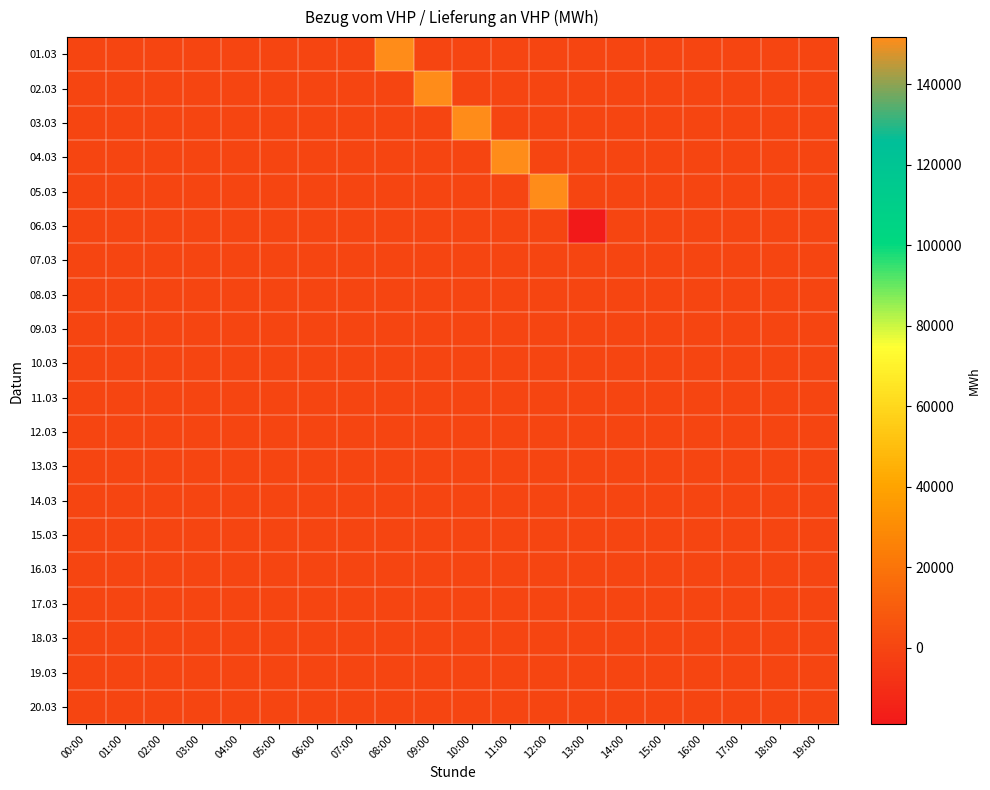

Between 11:00 and 18:00, which series saw the biggest shift?

04.03